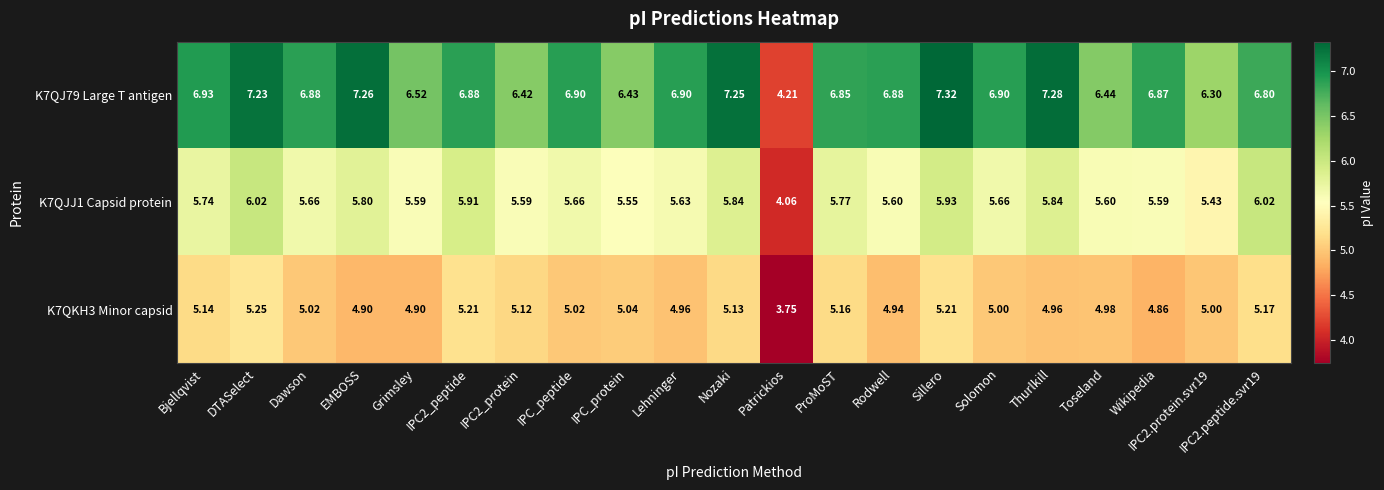

How many data points in K7QKH3 Minor capsid are less than 5?

8